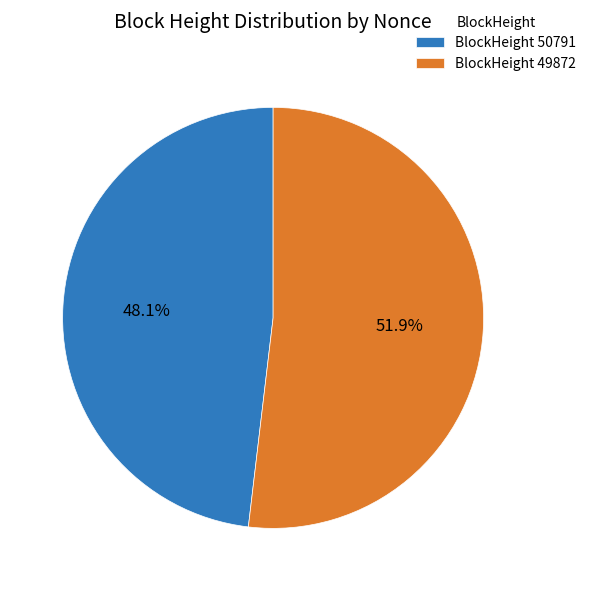

Combined, do BlockHeight 50791 and BlockHeight 49872 account for over 50%?

Yes